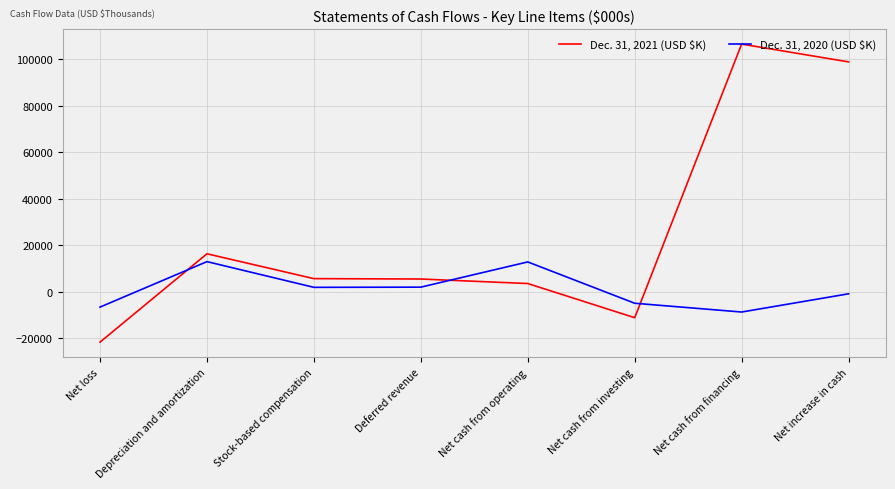

Which category has the lowest value across all series?

Net loss